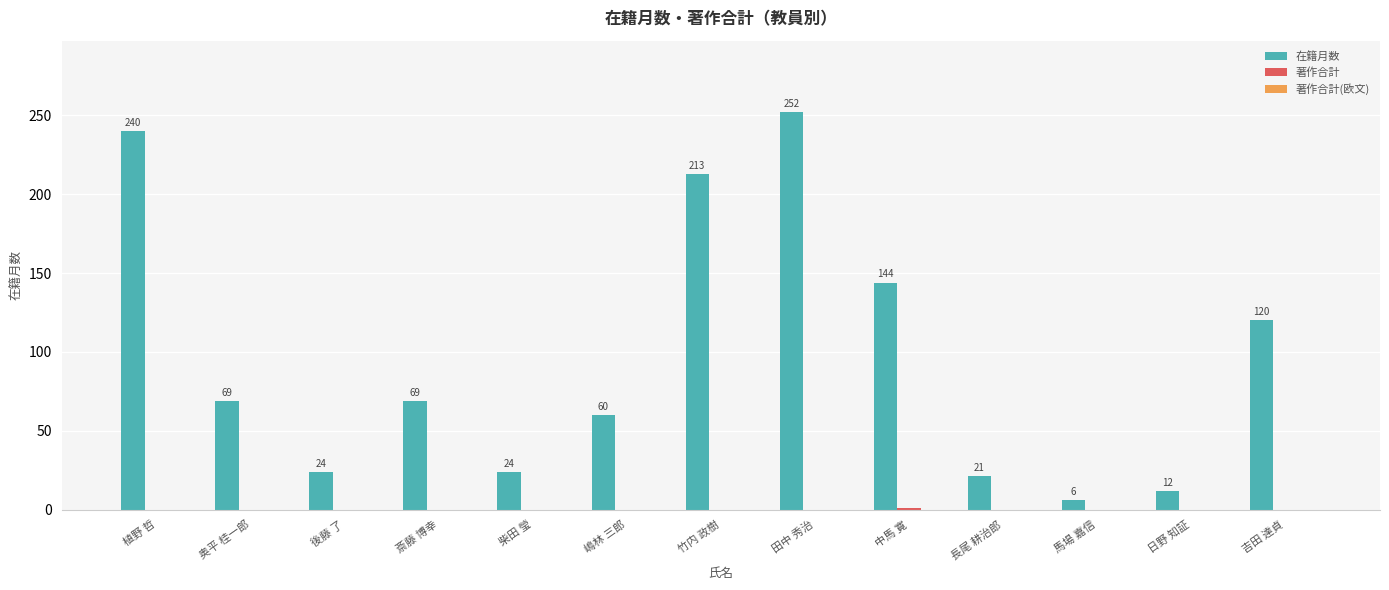

What is the maximum value shown in the chart?

252